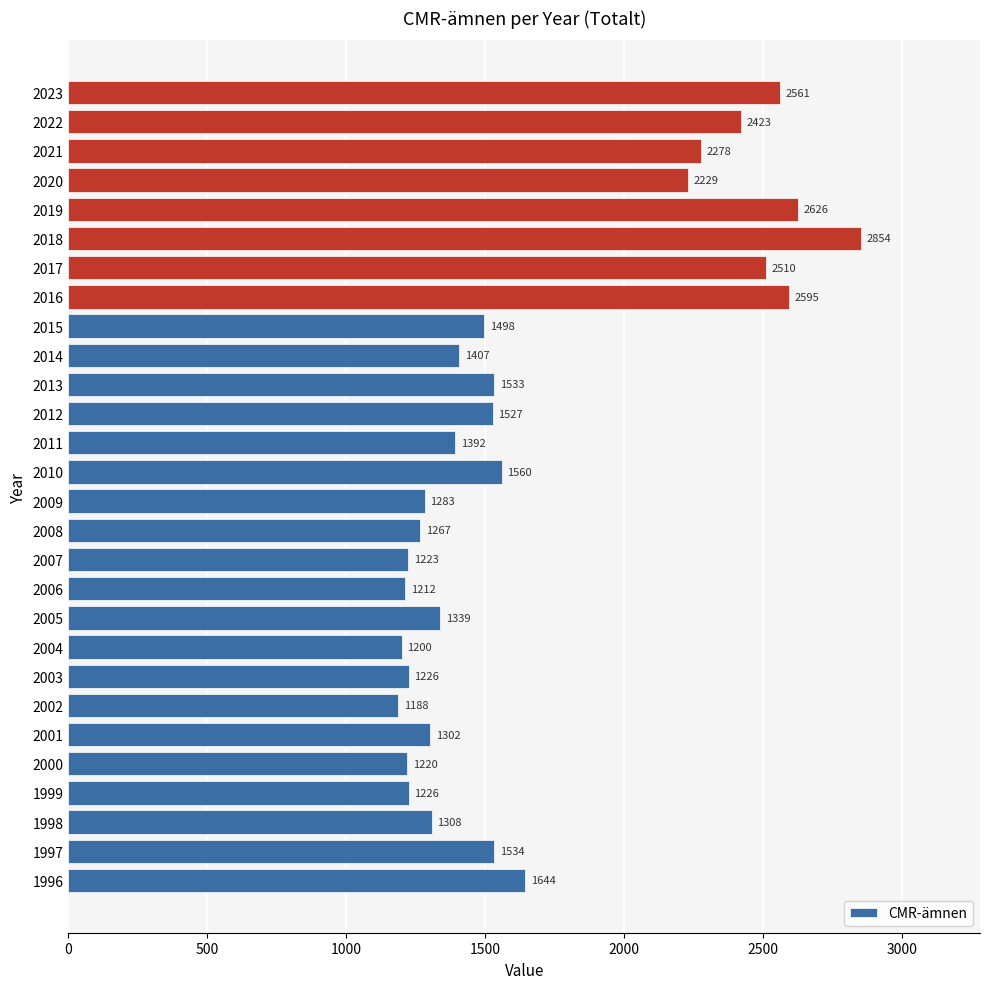

What is the change in value from 2008 to 2019?

+1359